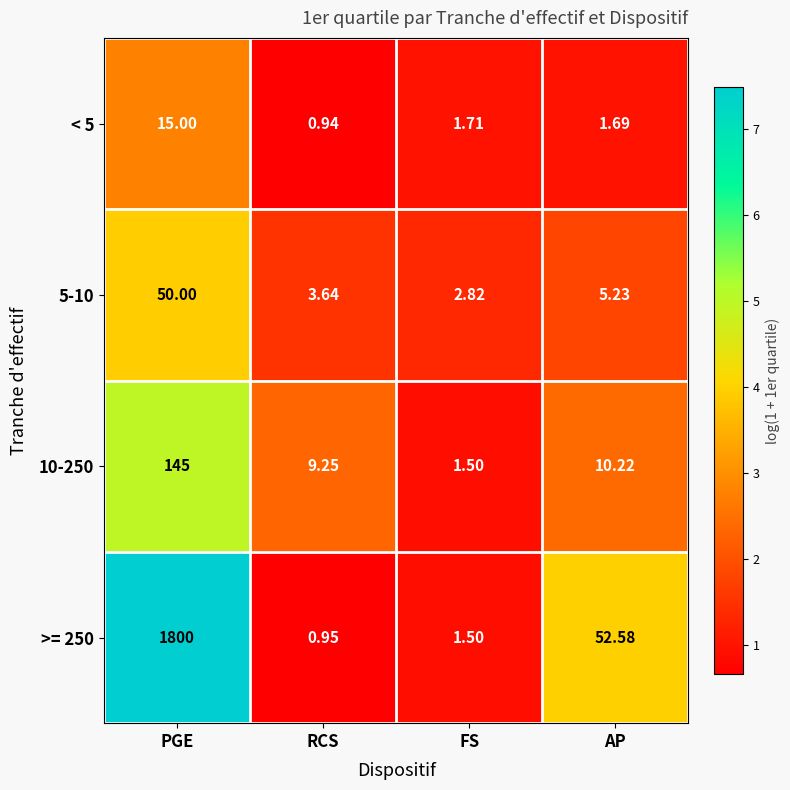

Rank the categories by 10-250 value from highest to lowest.

PGE, AP, RCS, FS